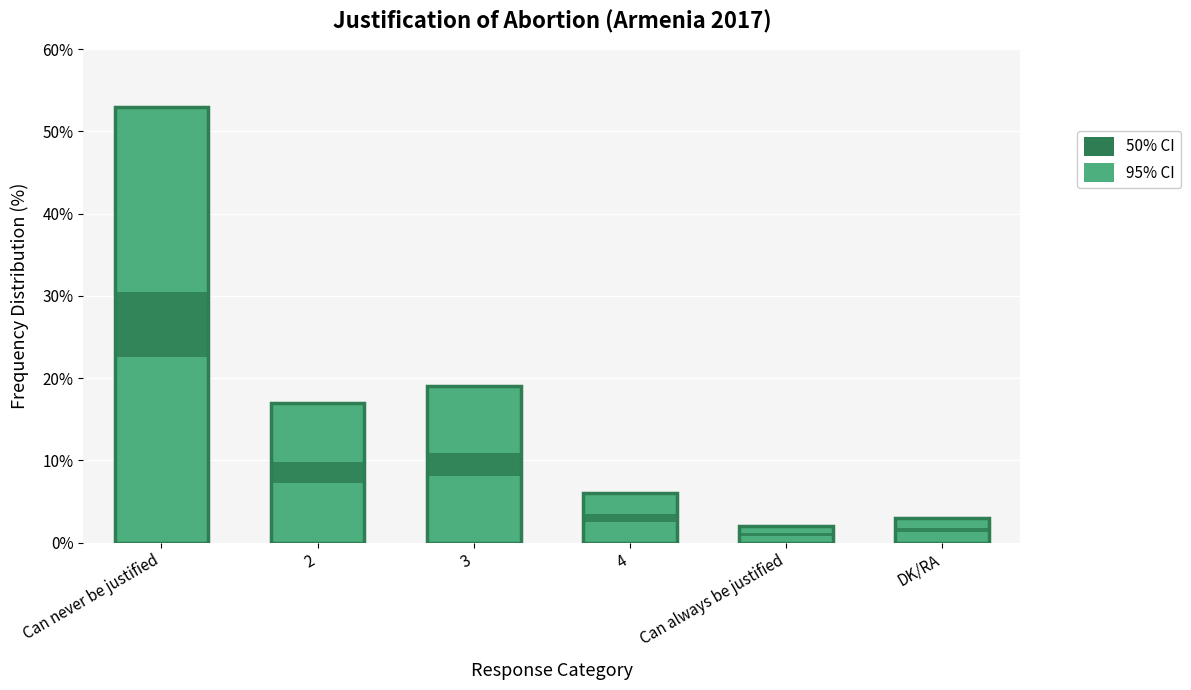

What is the value of the 2nd bar from the left?

17